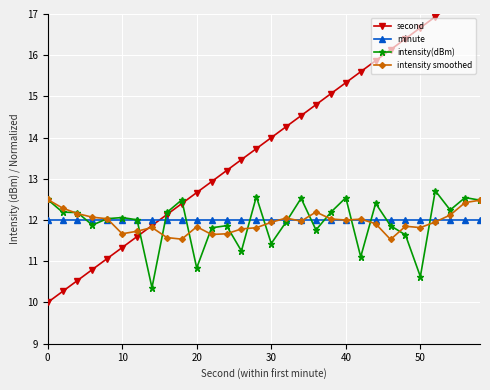

True or false: intensity smoothed has more than 0 points higher than both neighbors.

True